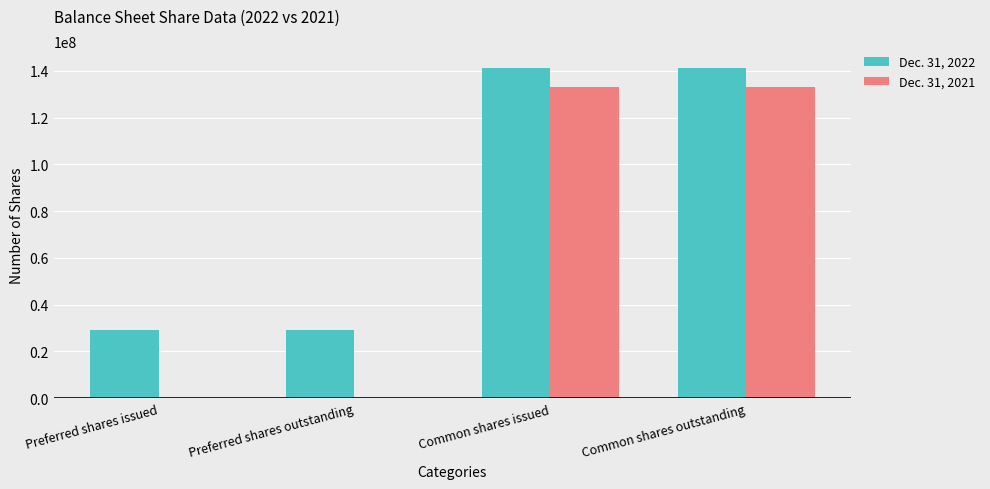

Is the value of Dec. 31, 2022 at Preferred shares issued greater than the value of Dec. 31, 2021 at Common shares issued?

No